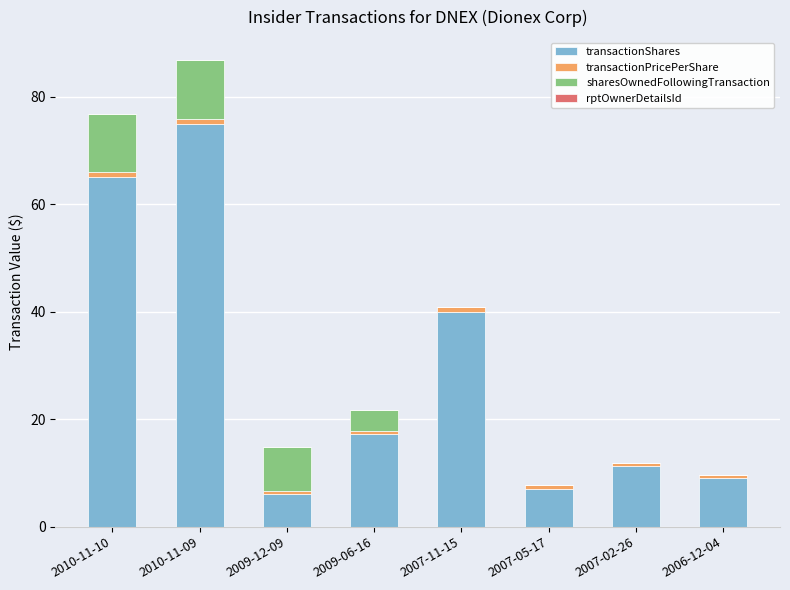

Does the chart contain stacked bars?

Yes